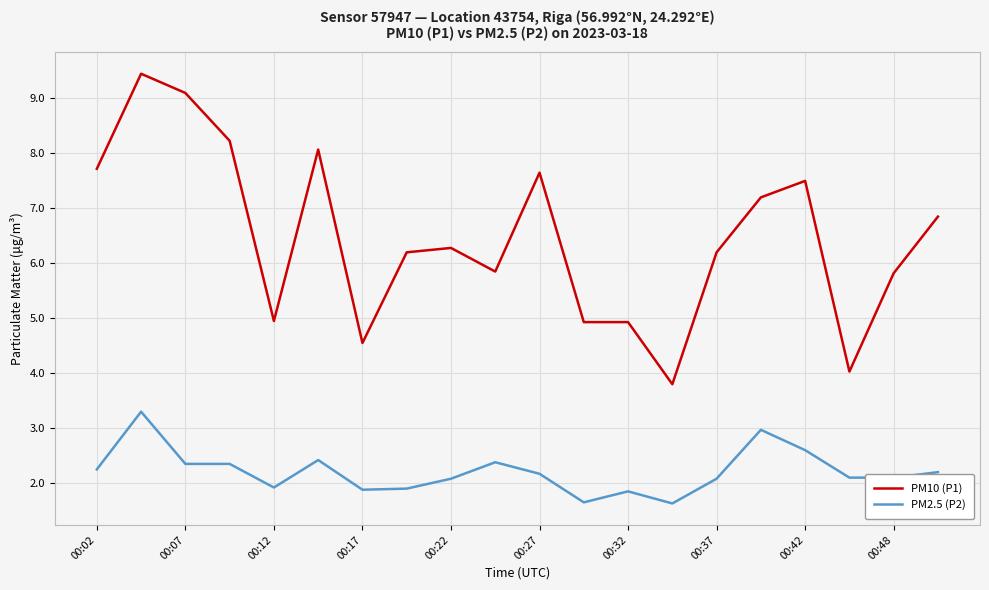

Rank the series by their maximum value, from lowest to highest.

PM2.5 (P2), PM10 (P1)